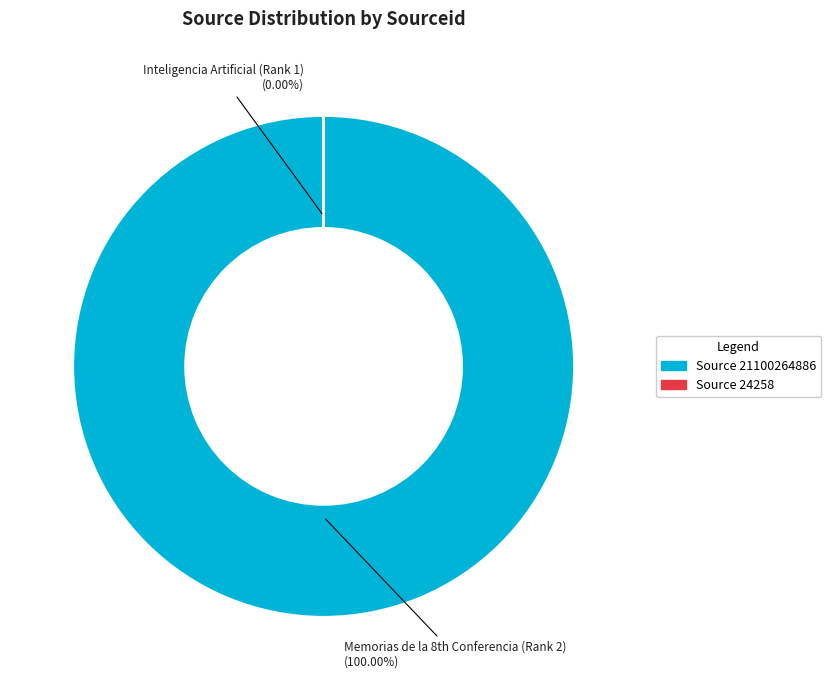

Which slice is the largest?

Memorias de la 8th Conferencia (Rank 2)